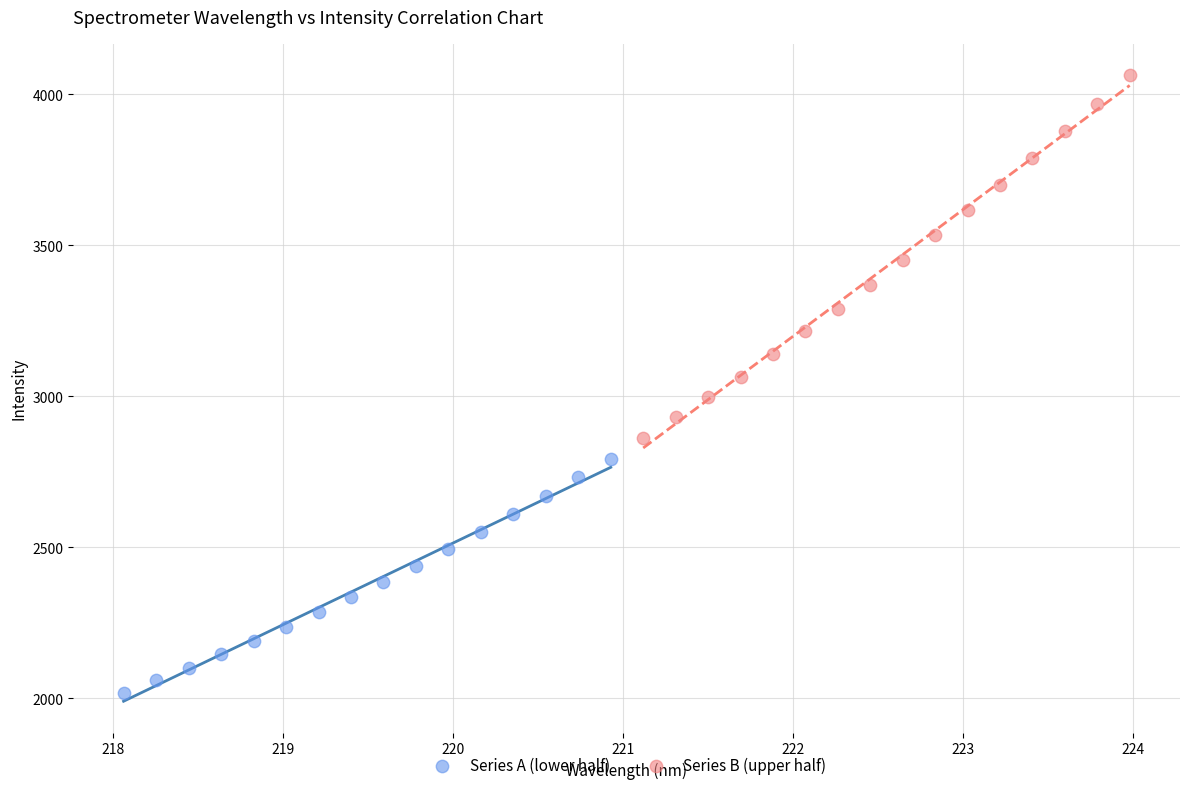

Which series contains the highest Y value?

Series B (upper half)